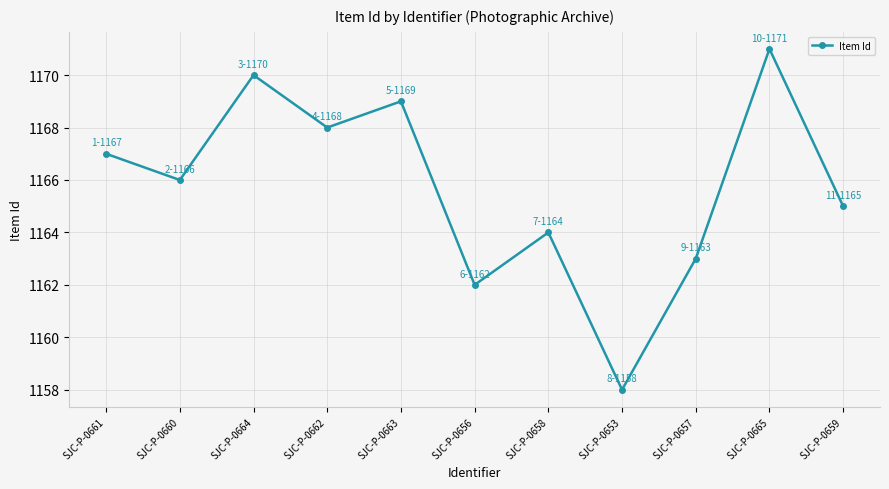

Reading left to right, what are all the values shown in this chart?

SJC-P-0661=1167	SJC-P-0660=1166	SJC-P-0664=1170	SJC-P-0662=1168	SJC-P-0663=1169	SJC-P-0656=1162	SJC-P-0658=1164	SJC-P-0653=1158	SJC-P-0657=1163	SJC-P-0665=1171	SJC-P-0659=1165